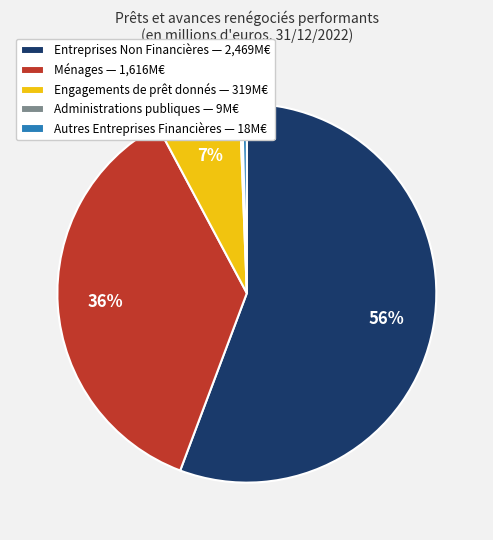

Approximately how many times larger is the value at Ménages — 1,616M€ compared to Autres Entreprises Financières — 18M€?

89.8